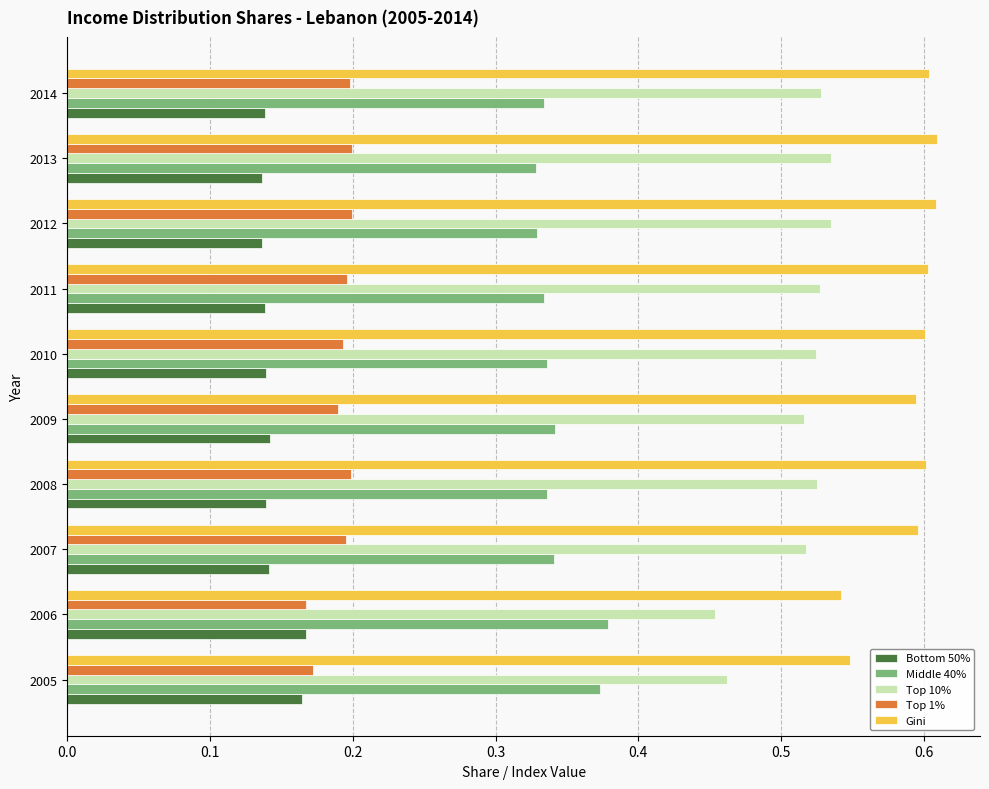

At which label is Top 10% closest to 0?

2006